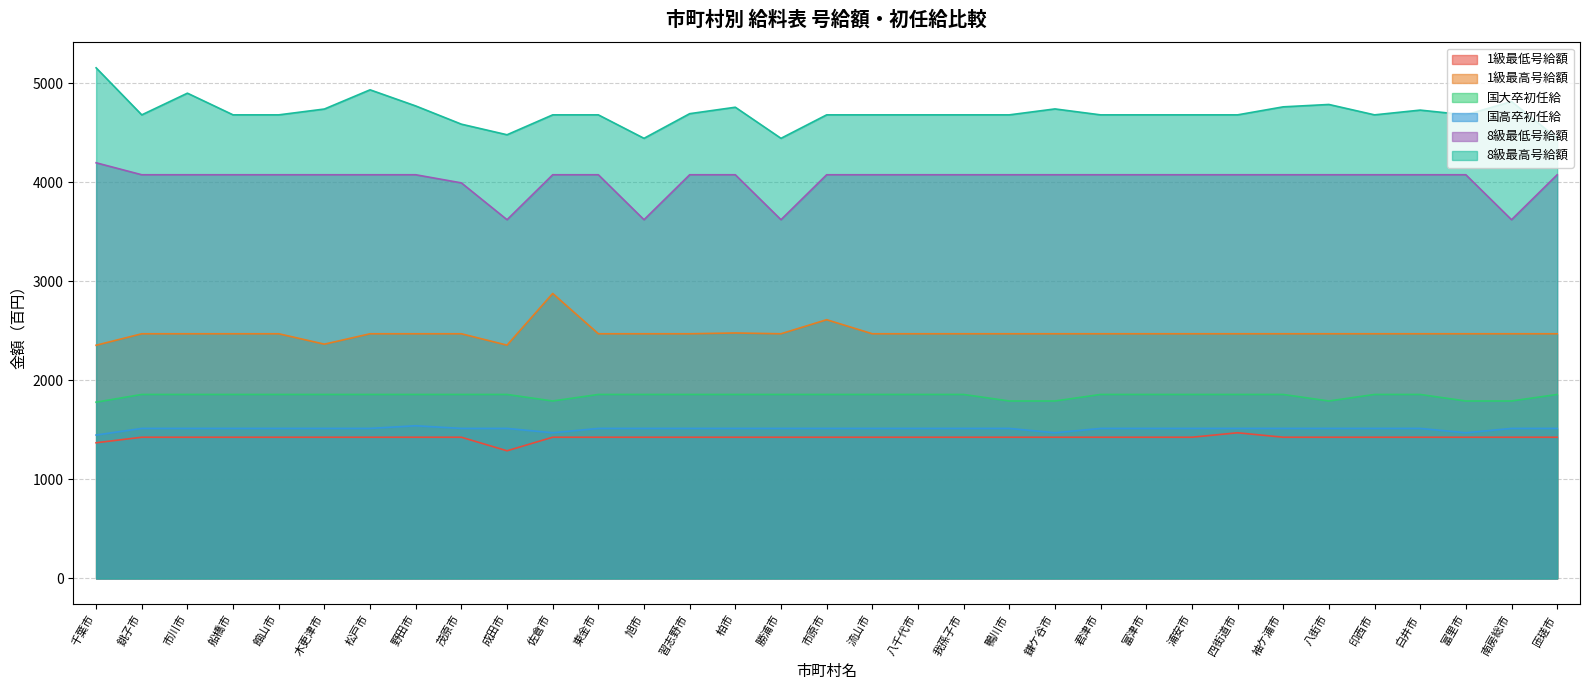

Is it true that 8級最高号給額 equals 1834 at 松戸市?

False